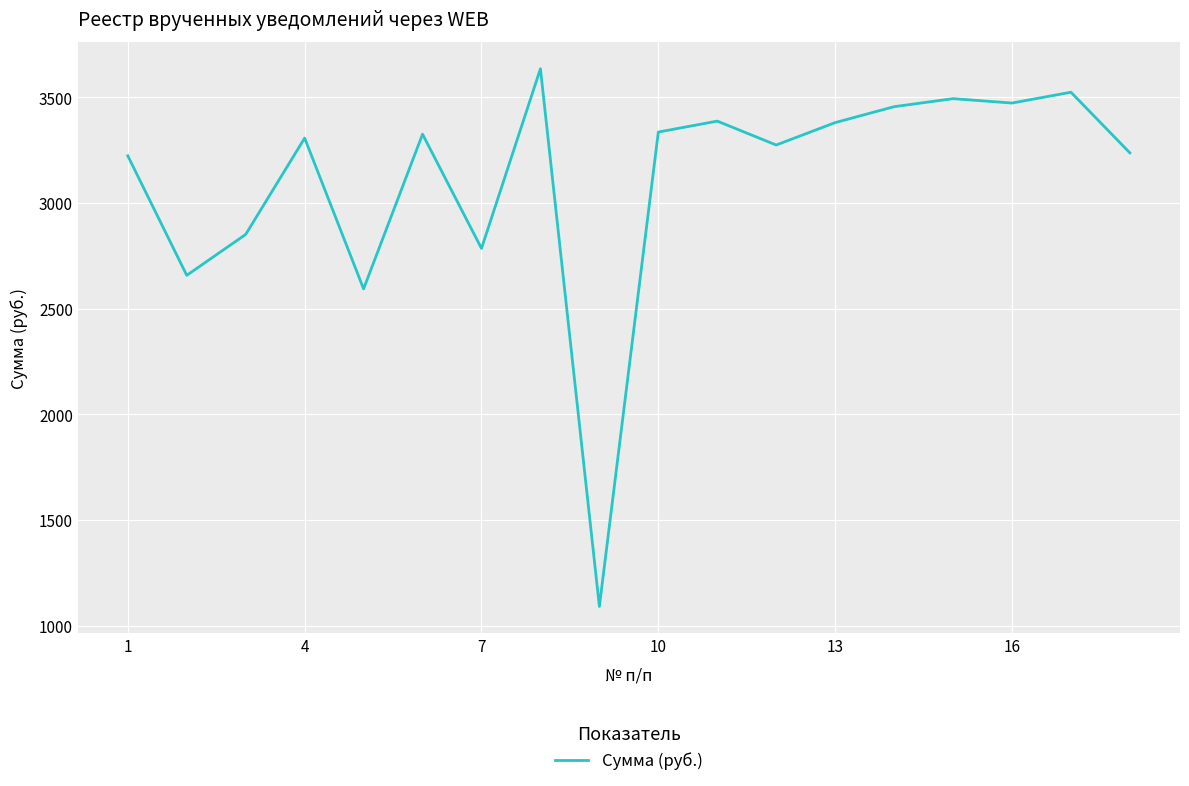

What is the maximum value shown in the chart?

3634.8